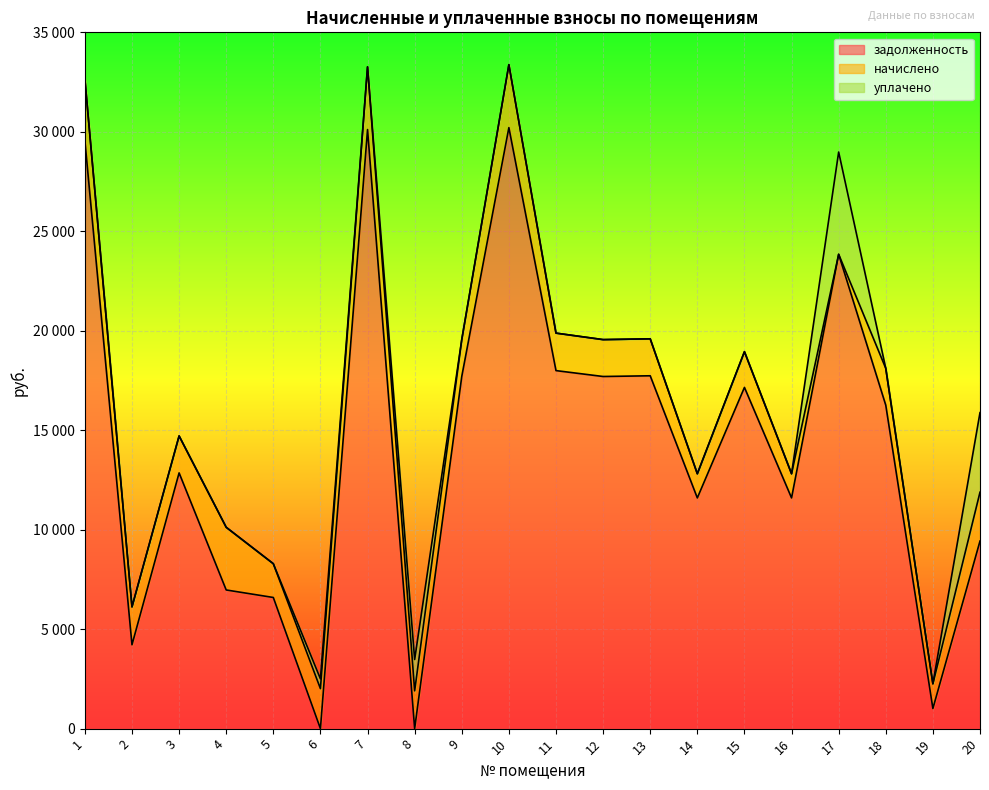

Where do начислено and уплачено first cross each other?

16 and 17